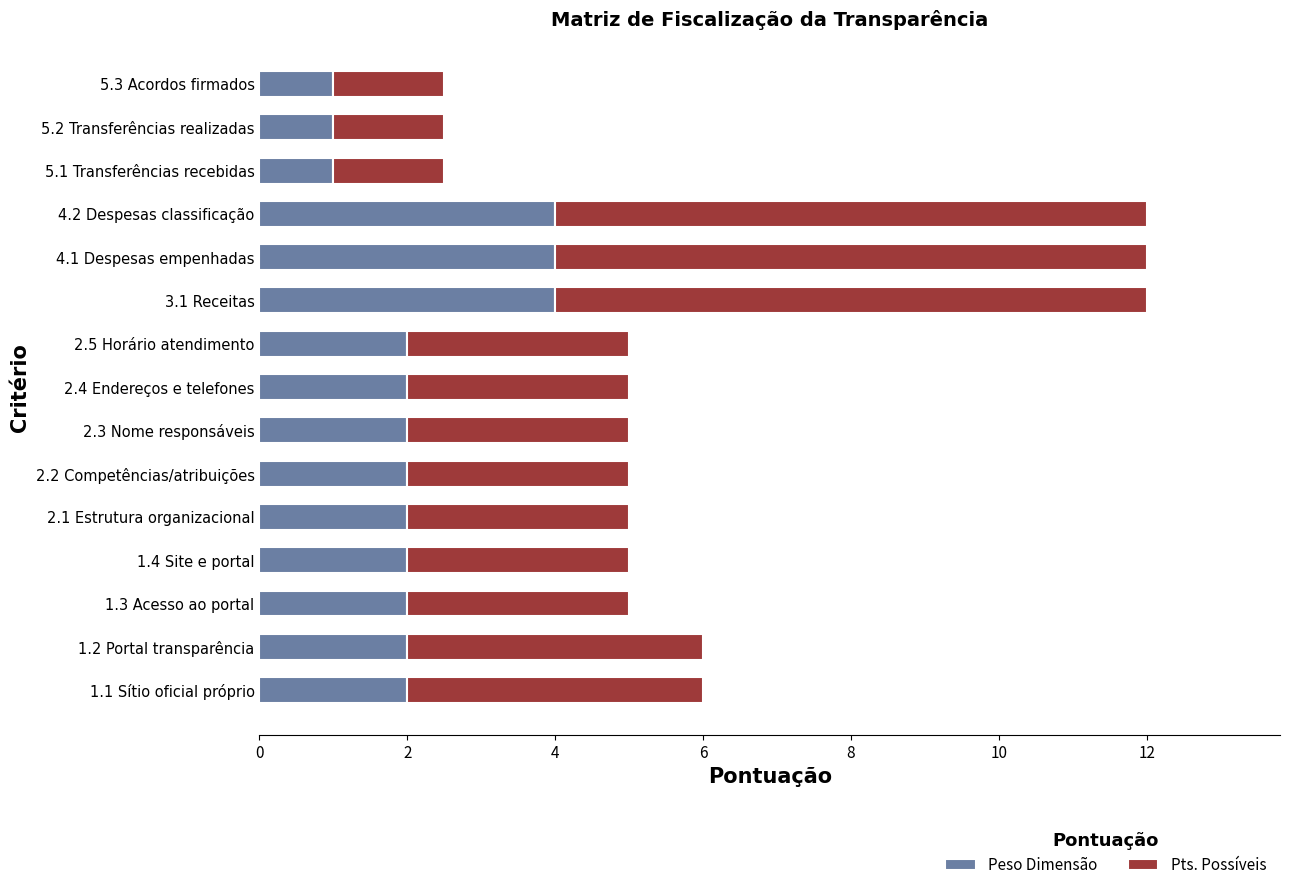

What is the average value of the Peso Dimensão series?

2.2